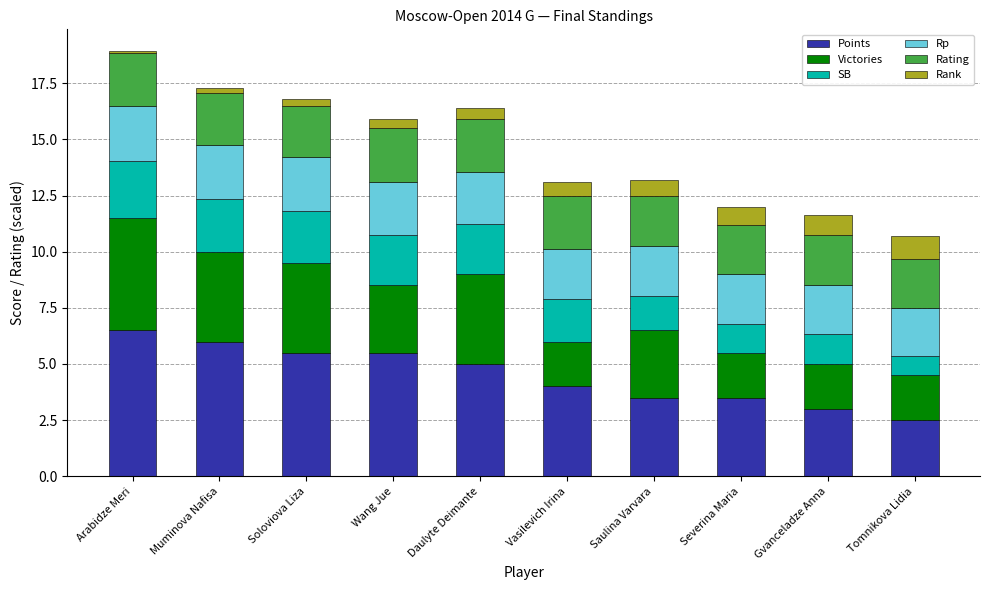

The Points series shows 6.0 at Muminova Nafisa. True or false?

True